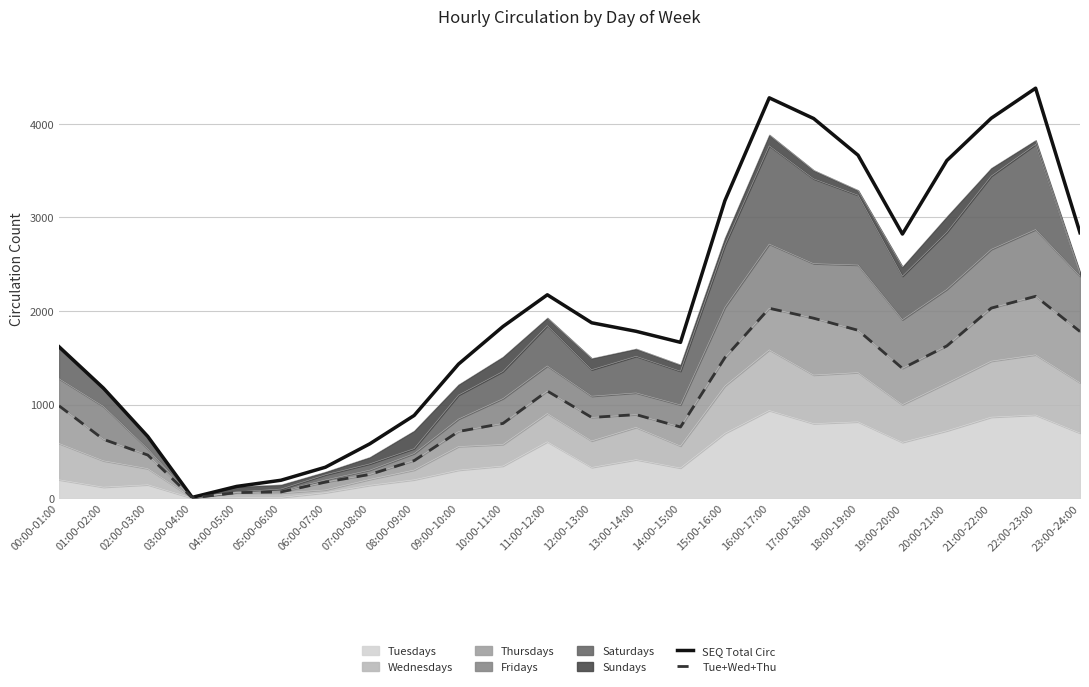

How many values in the Tue+Wed+Thu series are below 894?

12